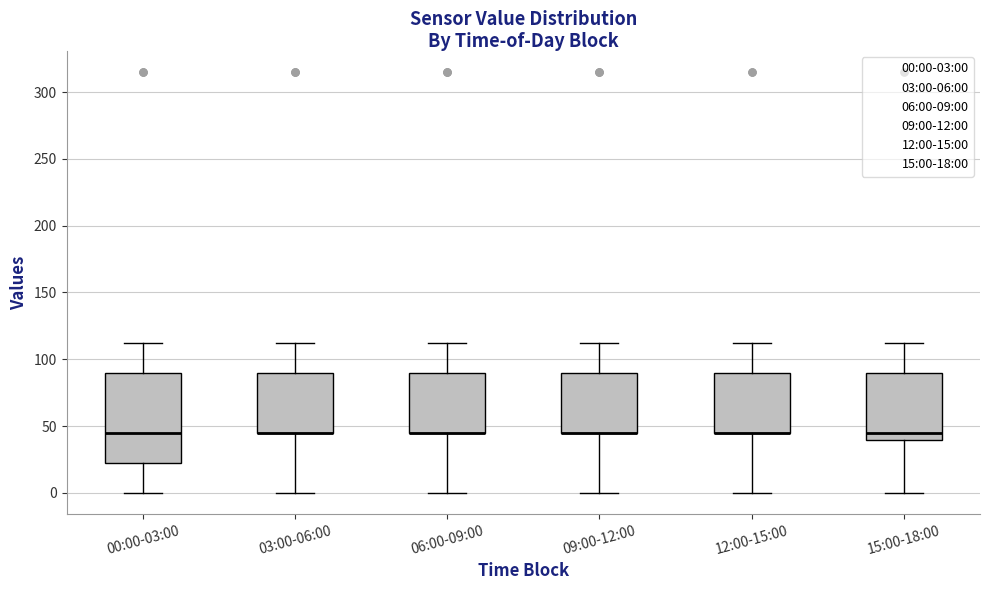

Comparing the boxes themselves (not the whiskers), which one is the tallest?

00:00-03:00